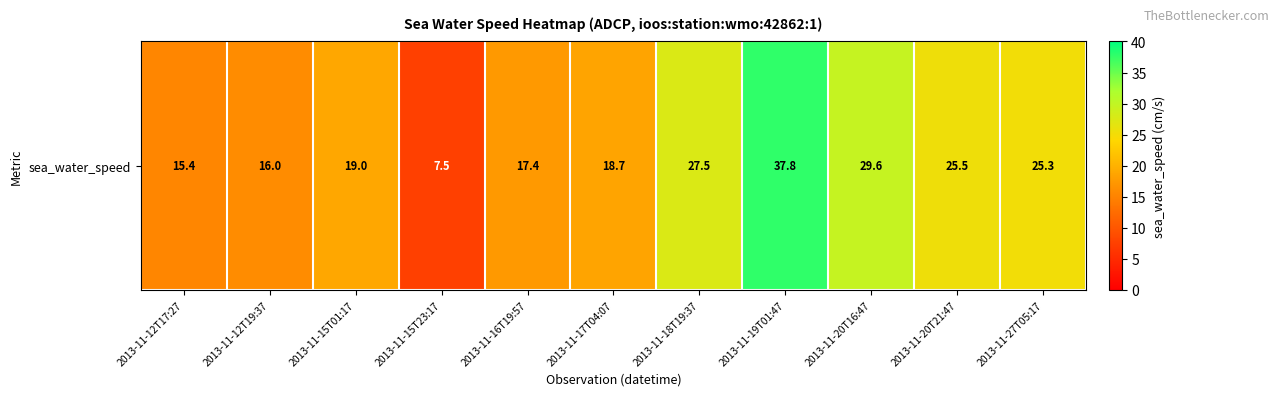

List the labels in order of value, largest first.

2013-11-19T01:47, 2013-11-20T16:47, 2013-11-18T19:37, 2013-11-20T21:47, 2013-11-27T05:17, 2013-11-15T01:17, 2013-11-17T04:07, 2013-11-16T19:57, 2013-11-12T19:37, 2013-11-12T17:27, 2013-11-15T23:17